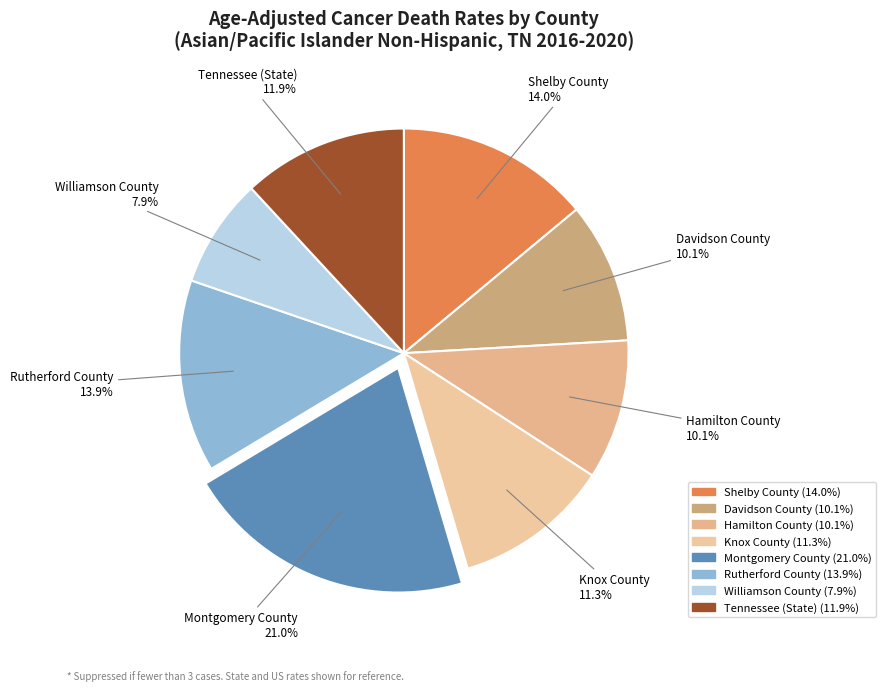

What is the largest slice in the pie chart?

Montgomery County